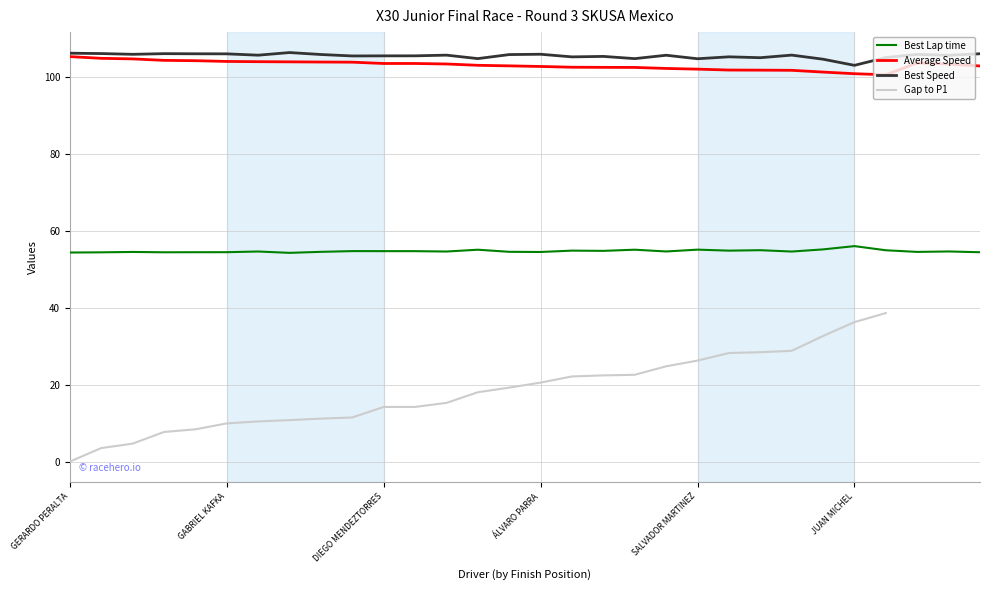

At how many categories does at least one series exceed 46?

30